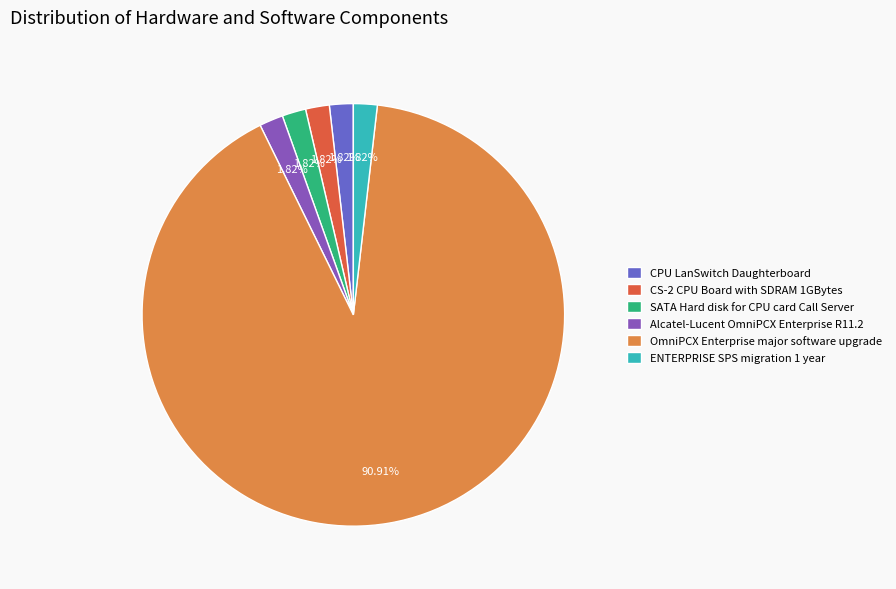

To the nearest percent, what is the average slice percentage?

17%